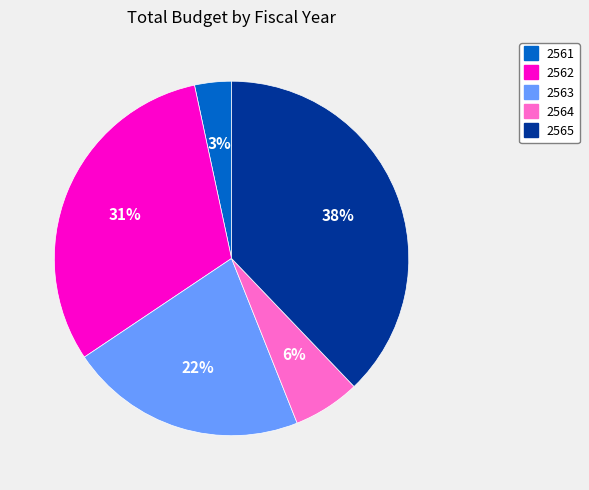

To the nearest percent, what is the average slice percentage?

20%